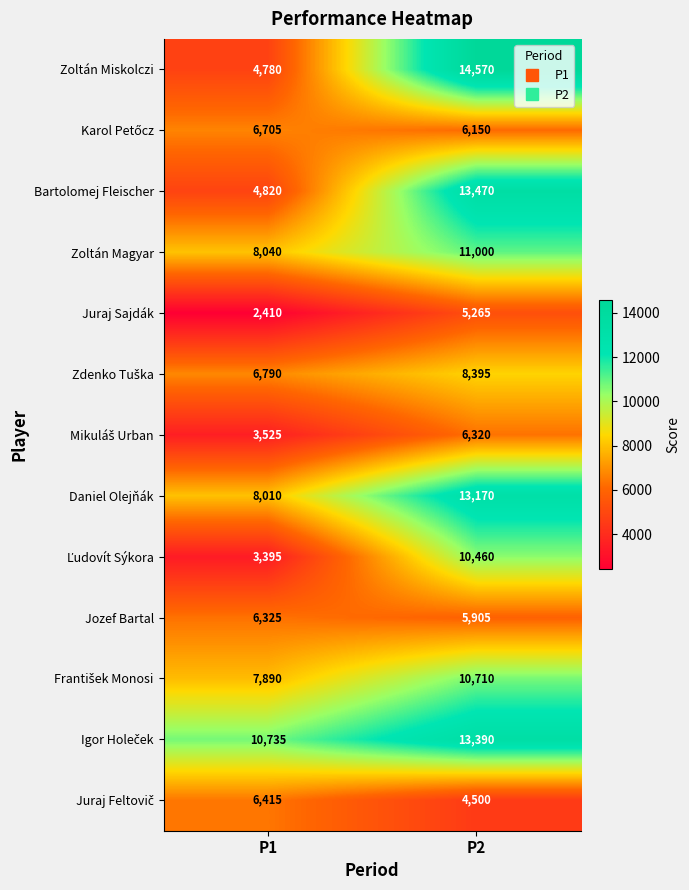

Count the number of data series in this chart.

13